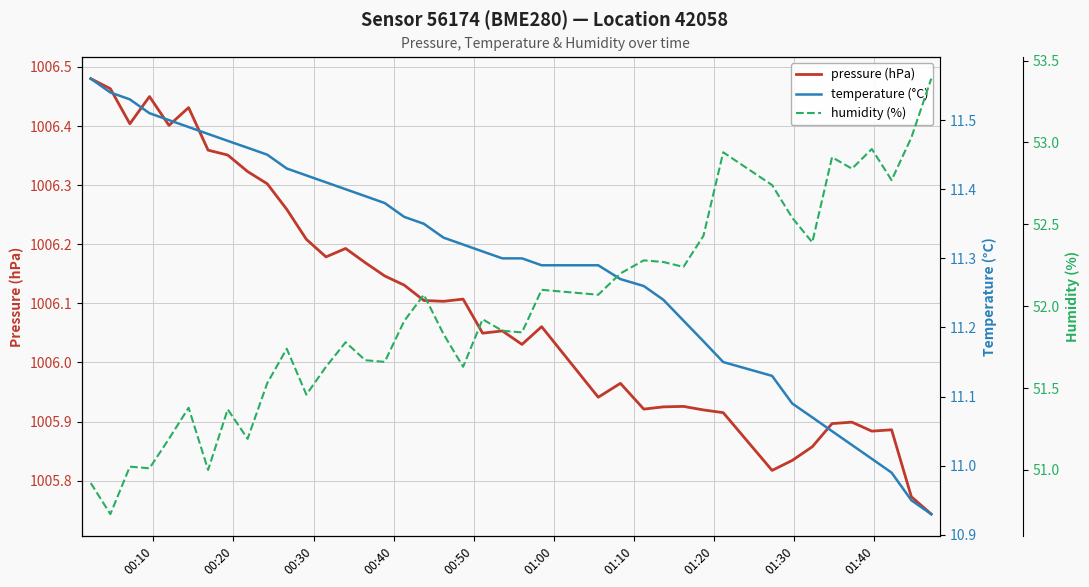

How many data points in temperature (°C) are above 11?

37